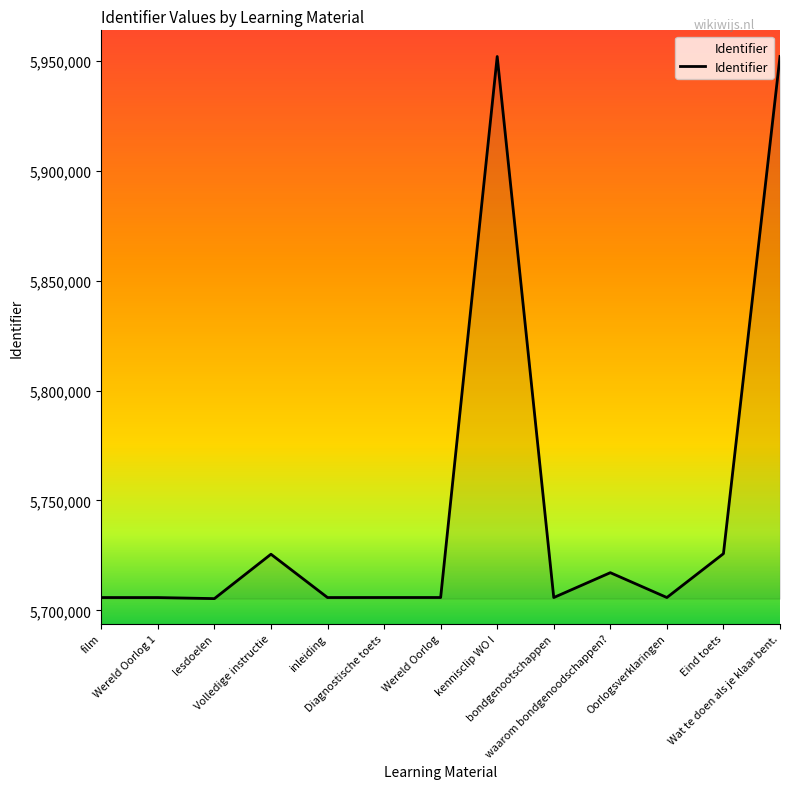

True or false: the data shows 5705807 at film.

True